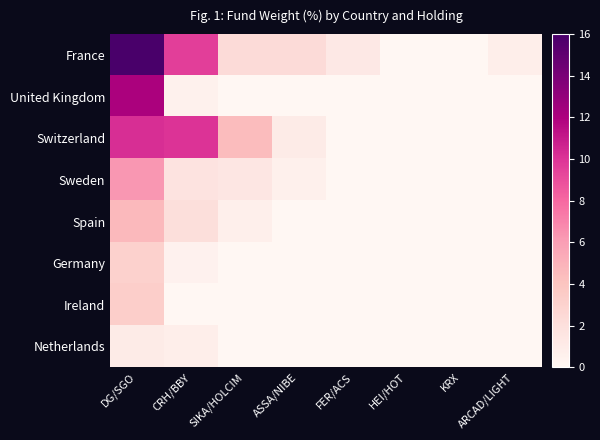

Reading left to right, list all the values displayed in this chart.

France: DG/SGO=16.0	CRH/BBY=9.6	SIKA/HOLCIM=2.4	ASSA/NIBE=2.3	FER/ACS=1.3	HEI/HOT=0.0	KRX=0.0	ARCAD/LIGHT=0.8
United Kingdom: DG/SGO=12.1	CRH/BBY=0.6	SIKA/HOLCIM=0.0	ASSA/NIBE=0.0	FER/ACS=0.0	HEI/HOT=0.0	KRX=0.0	ARCAD/LIGHT=0.0
Switzerland: DG/SGO=10.2	CRH/BBY=10.0	SIKA/HOLCIM=4.5	ASSA/NIBE=1.0	FER/ACS=0.0	HEI/HOT=0.0	KRX=0.0	ARCAD/LIGHT=0.0
Sweden: DG/SGO=6.3	CRH/BBY=1.7	SIKA/HOLCIM=1.4	ASSA/NIBE=0.6	FER/ACS=0.0	HEI/HOT=0.0	KRX=0.0	ARCAD/LIGHT=0.0
Spain: DG/SGO=4.6	CRH/BBY=2.1	SIKA/HOLCIM=0.7	ASSA/NIBE=0.0	FER/ACS=0.0	HEI/HOT=0.0	KRX=0.0	ARCAD/LIGHT=0.0
Germany: DG/SGO=3.1	CRH/BBY=0.4	SIKA/HOLCIM=0.0	ASSA/NIBE=0.0	FER/ACS=0.0	HEI/HOT=0.0	KRX=0.0	ARCAD/LIGHT=0.0
Ireland: DG/SGO=3.3	CRH/BBY=0.0	SIKA/HOLCIM=0.0	ASSA/NIBE=0.0	FER/ACS=0.0	HEI/HOT=0.0	KRX=0.0	ARCAD/LIGHT=0.0
Netherlands: DG/SGO=1.0	CRH/BBY=0.8	SIKA/HOLCIM=0.0	ASSA/NIBE=0.0	FER/ACS=0.0	HEI/HOT=0.0	KRX=0.0	ARCAD/LIGHT=0.0